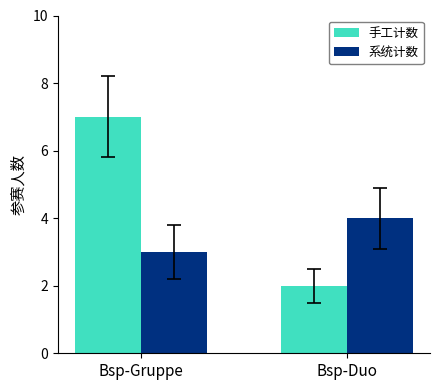

Which series has the largest total across all categories?

手工计数